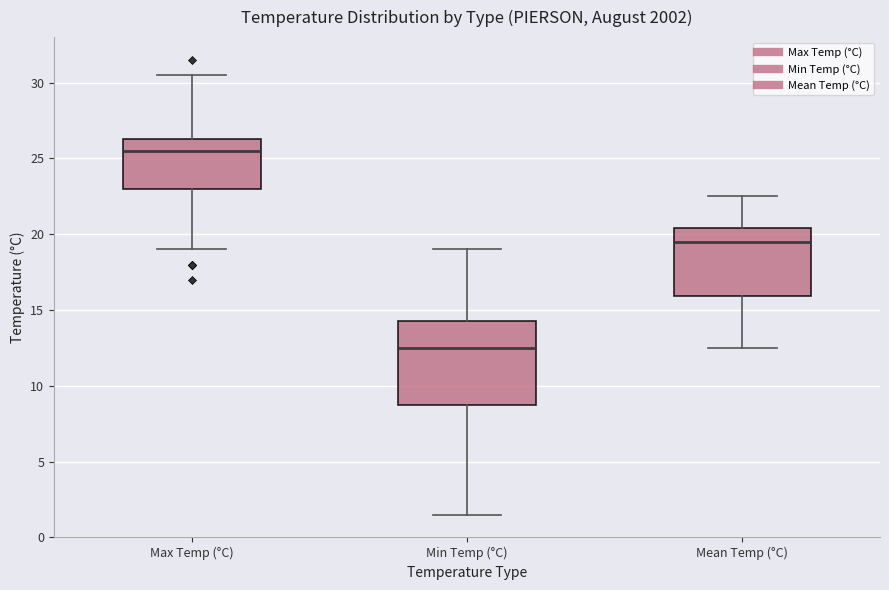

Which box has the lowest median line?

Min Temp (°C)